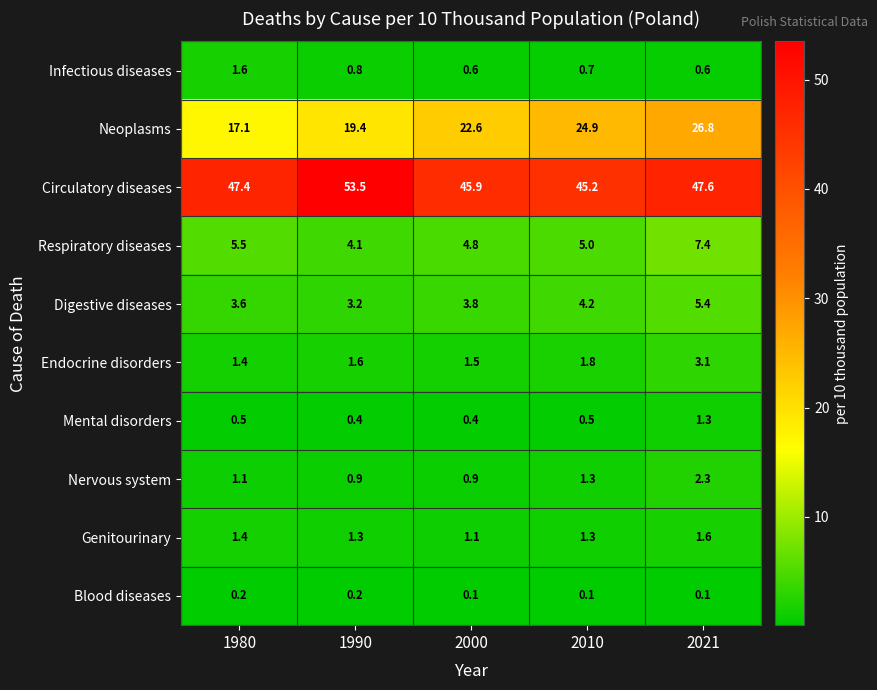

Which series has the widest spread of values?

Neoplasms